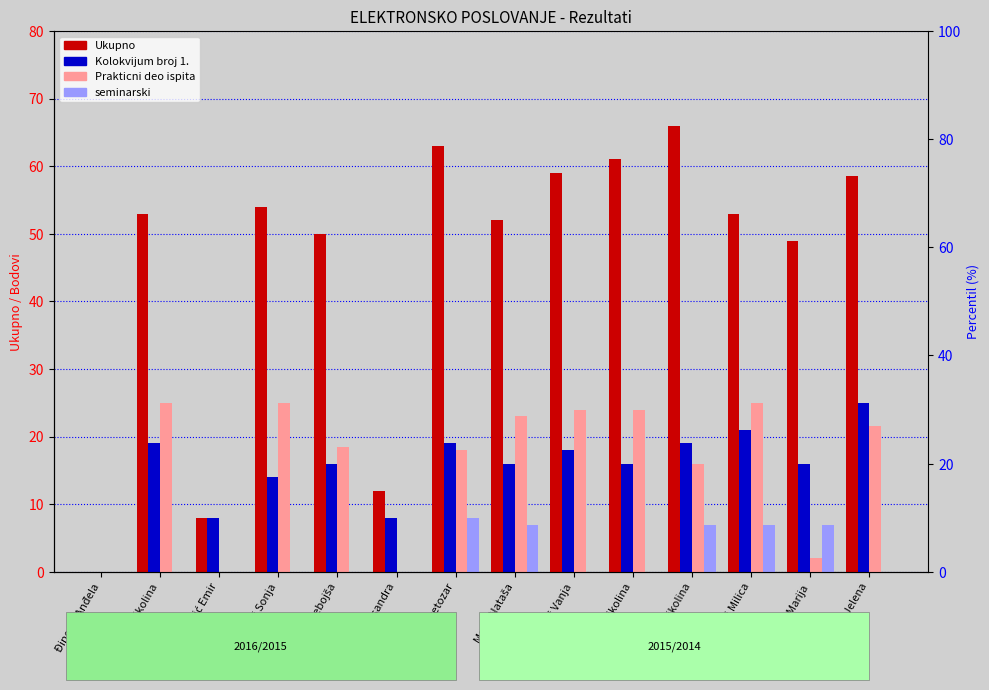

How many positive values does the Prakticni deo ispita series have?

11